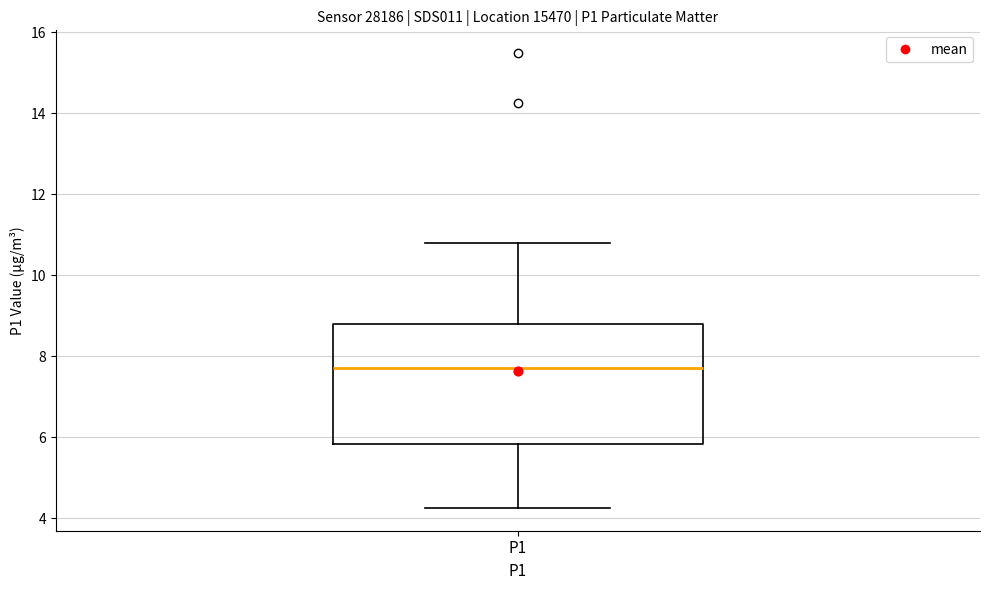

Where is the upper edge of the box for P1 on the y-axis? The values are not printed on the chart, so give them approximately, as read against the axis.

8.8